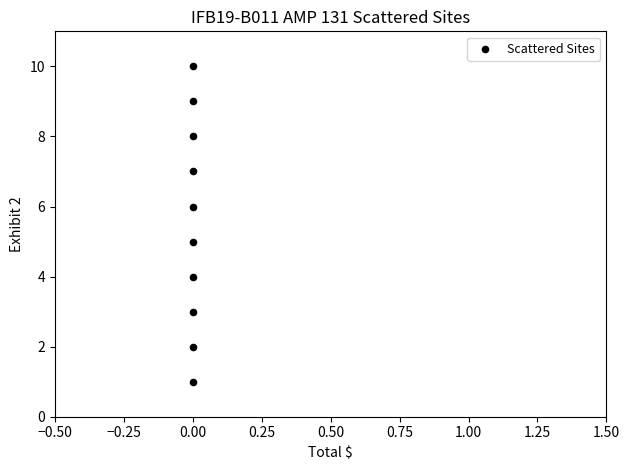

What is the average Y value?

6